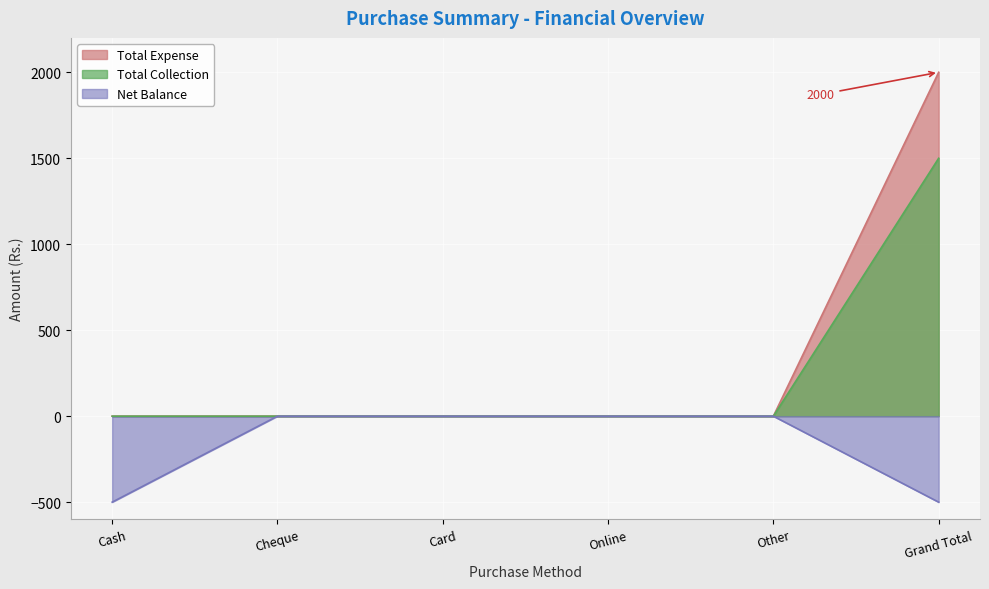

How many data points does each series have?

6